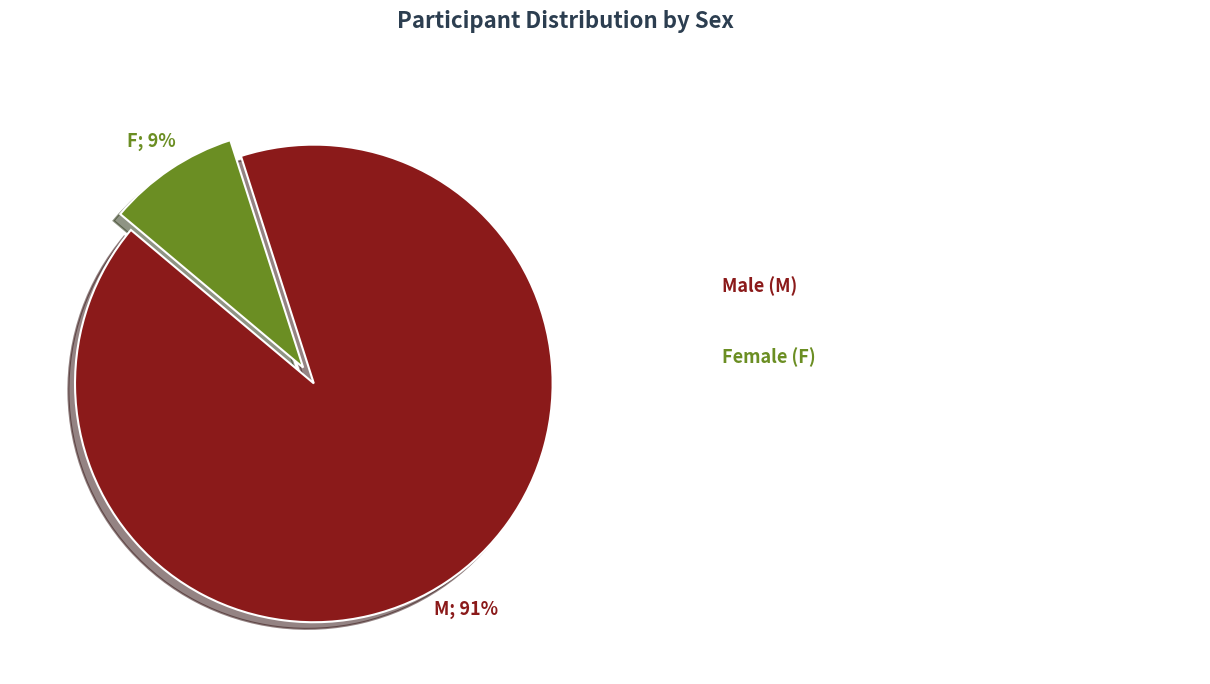

Does any single category account for the majority?

Yes